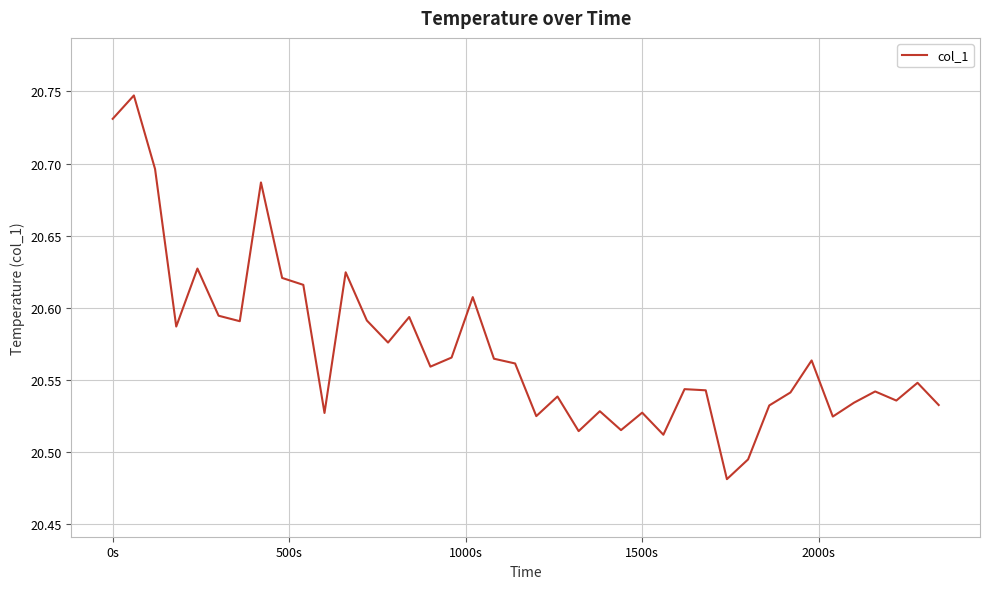

What is the difference between the maximum and minimum values?

0.3